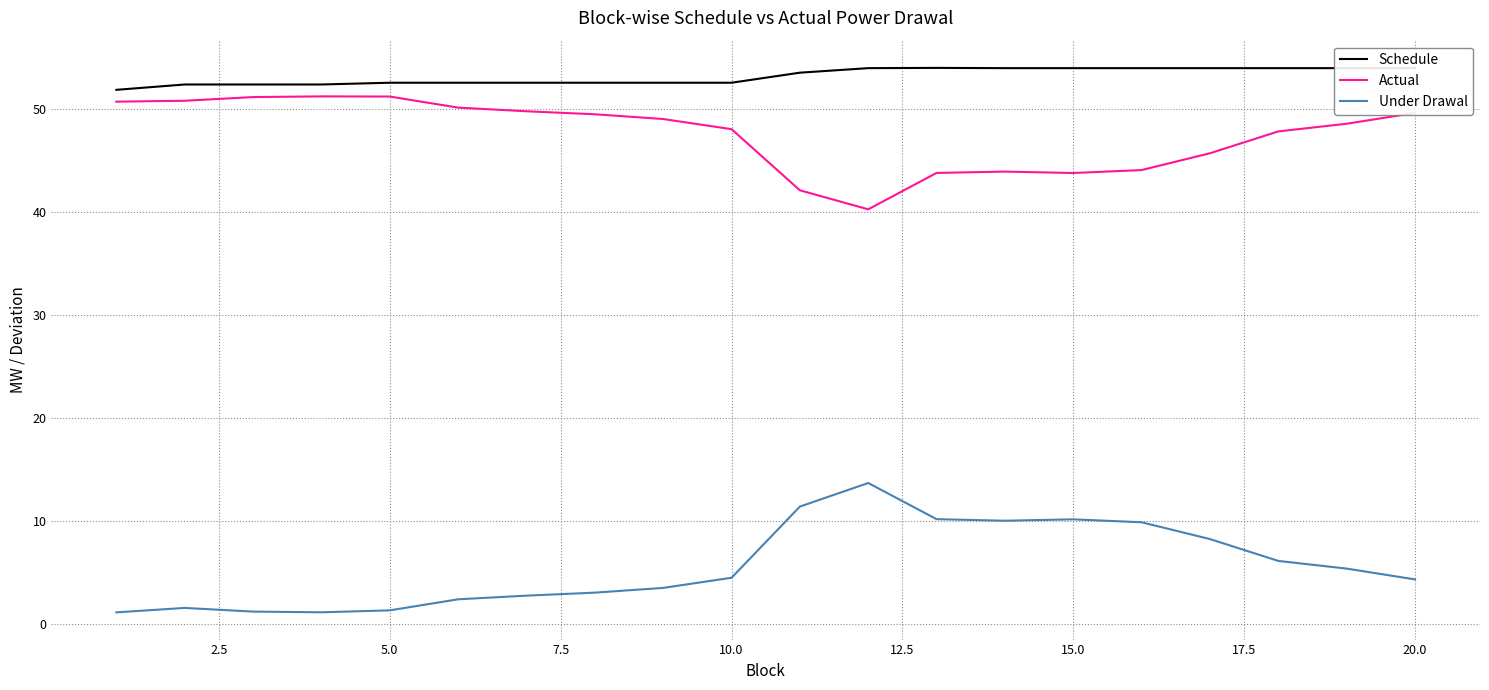

True or false: Actual and Schedule intersect in this chart.

False